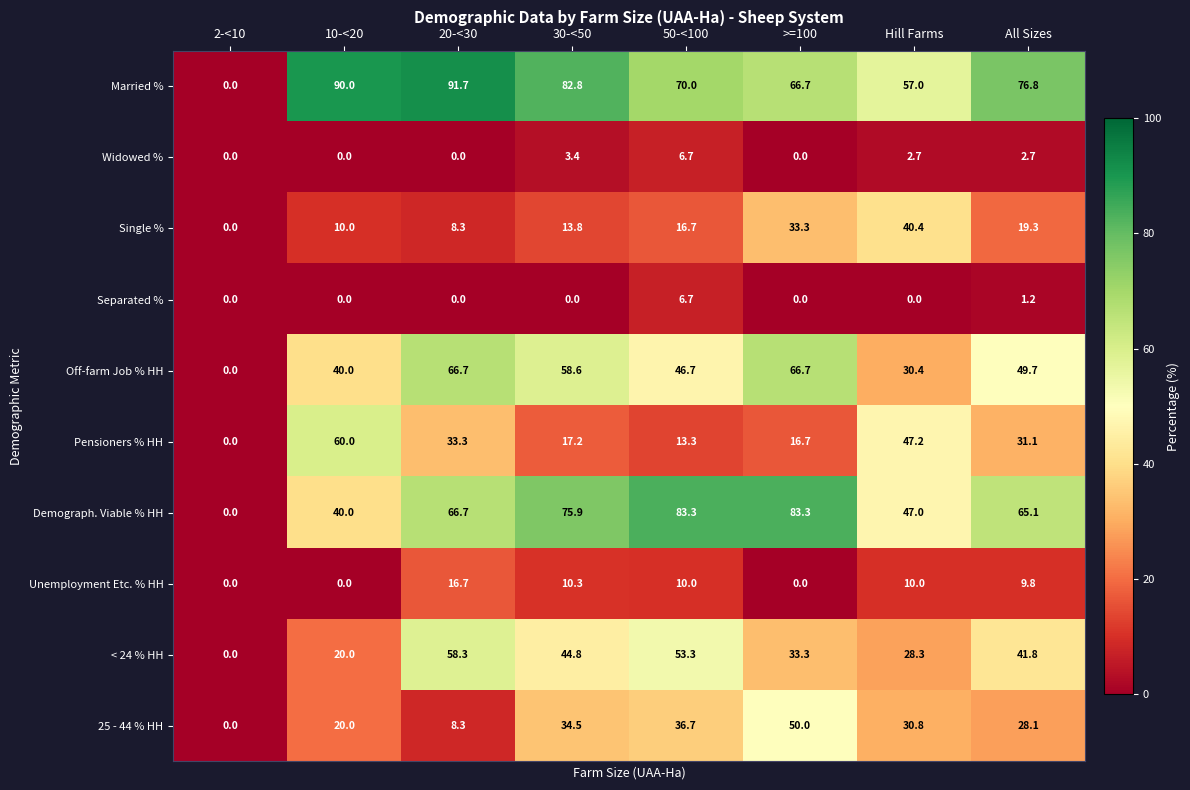

What is the greatest value displayed?

91.7